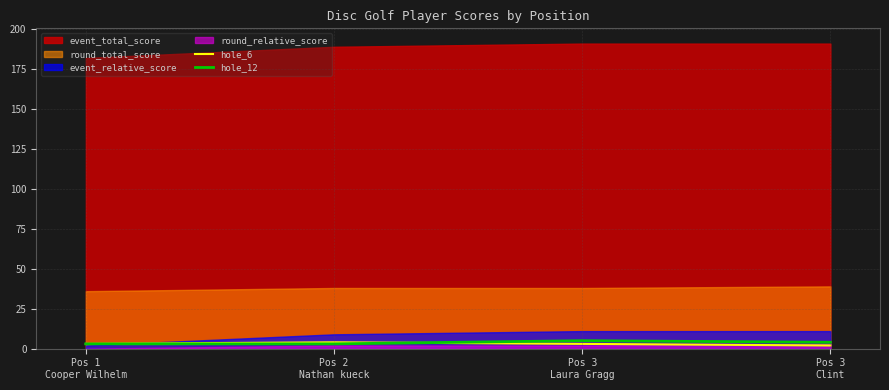

What position from the right is Pos 1
Cooper Wilhelm?

4